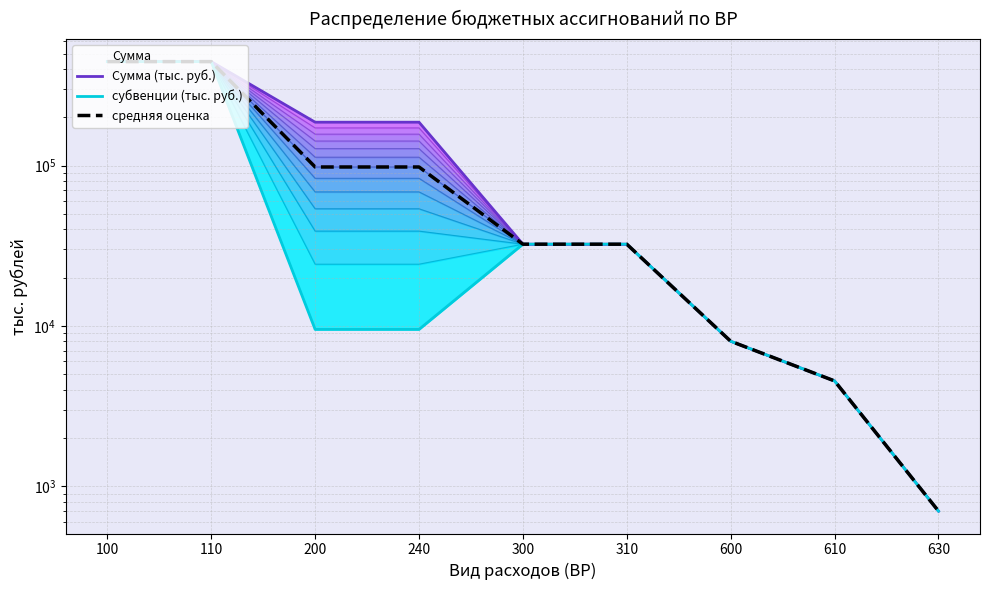

Reading left to right, what are all the values shown in this chart?

Сумма (тыс. руб.): 445121.0	445121.0	186470.3	186470.3	32329.0	32329.0	8021.0	4536.0	700.0
субвенции (тыс. руб.): 445121.0	445121.0	9505.4	9505.4	32329.0	32329.0	8021.0	4536.0	700.0
средняя оценка: 445121.0	445121.0	97987.8	97987.8	32329.0	32329.0	8021.0	4536.0	700.0